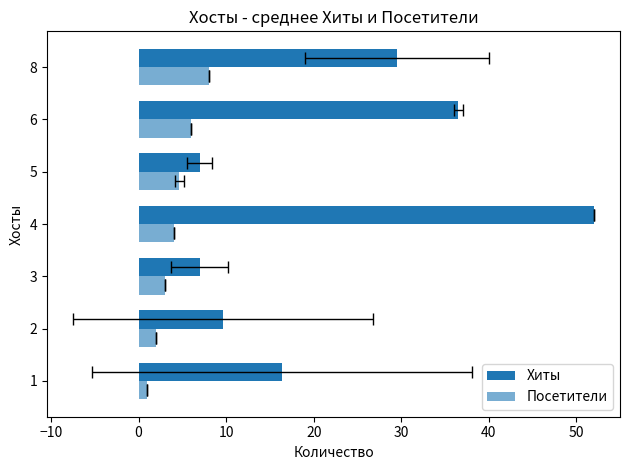

Does the chart contain any negative values?

No